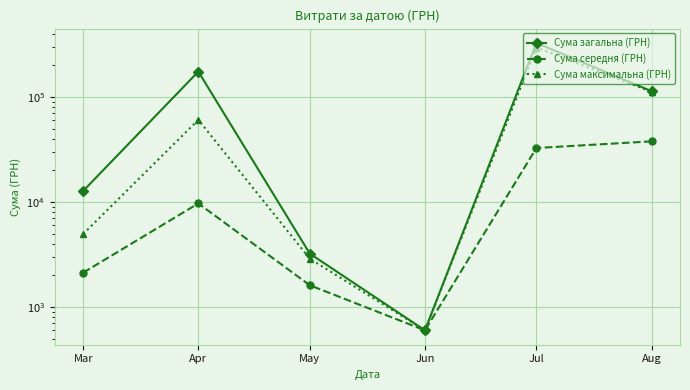

Which category has the lowest value across all series?

Jun